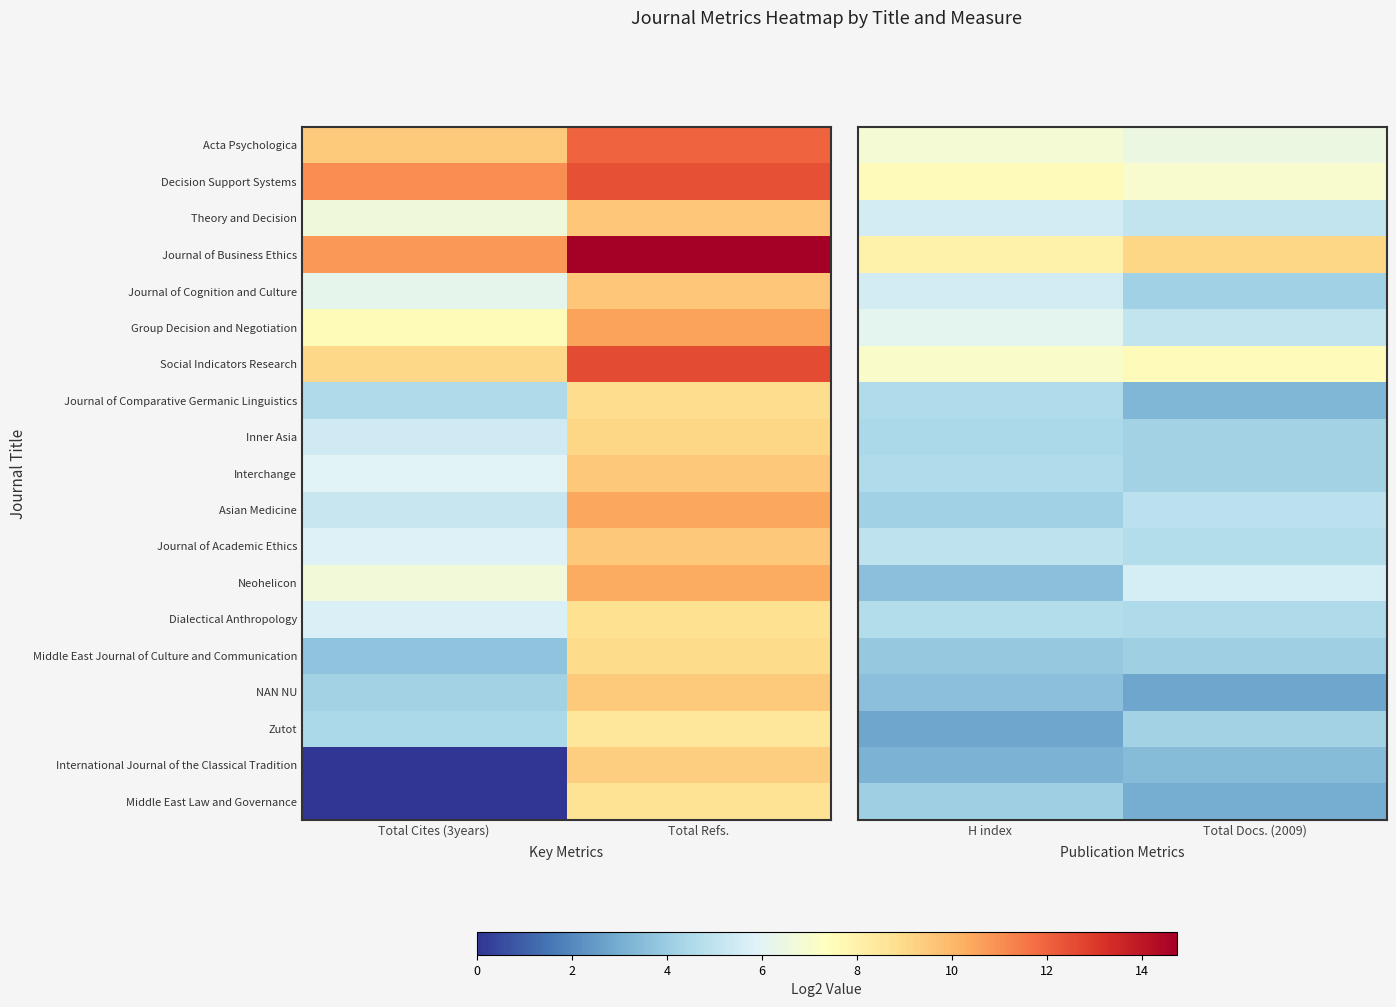

What is the difference between the highest and lowest values at Total Docs. (2009)?

6.3